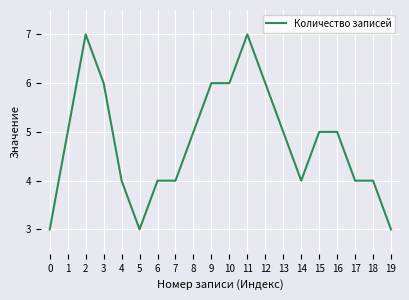

What is the ratio of the value at 19 to the value at 12?

0.5